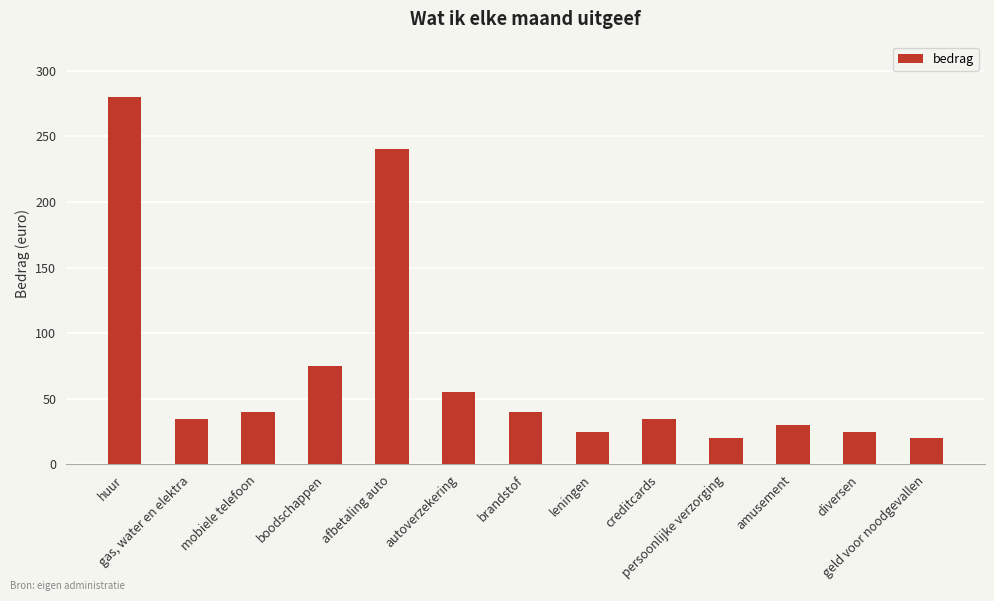

What is the minimum value shown in the chart?

20